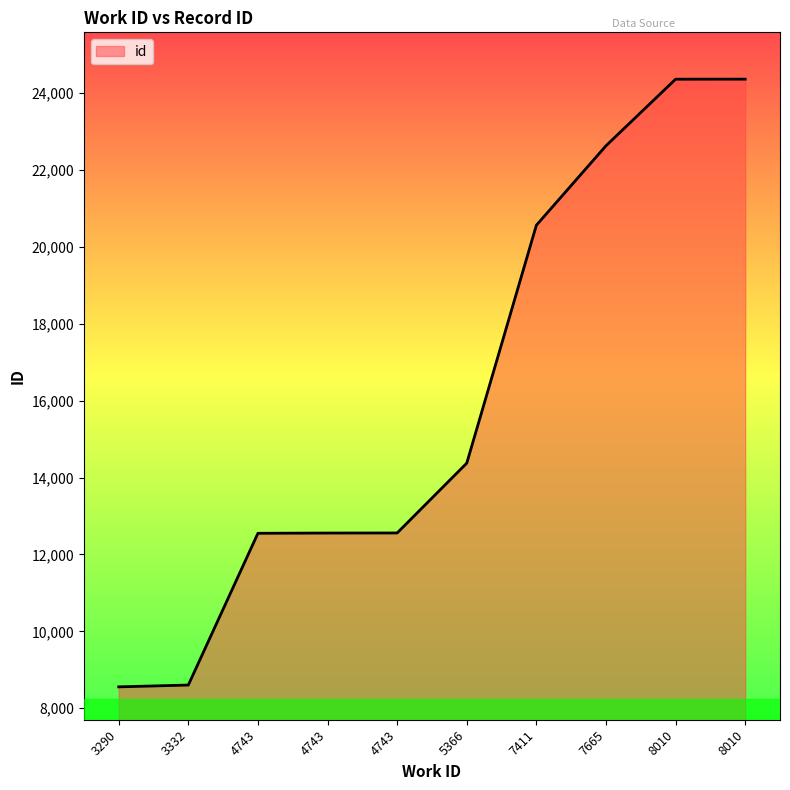

Does the chart display data point markers on the line(s)?

No